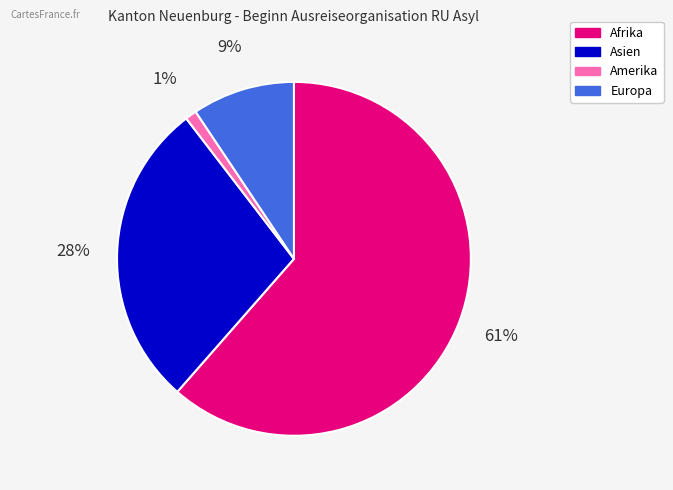

Rank the categories by value from lowest to highest.

Amerika, Europa, Asien, Afrika